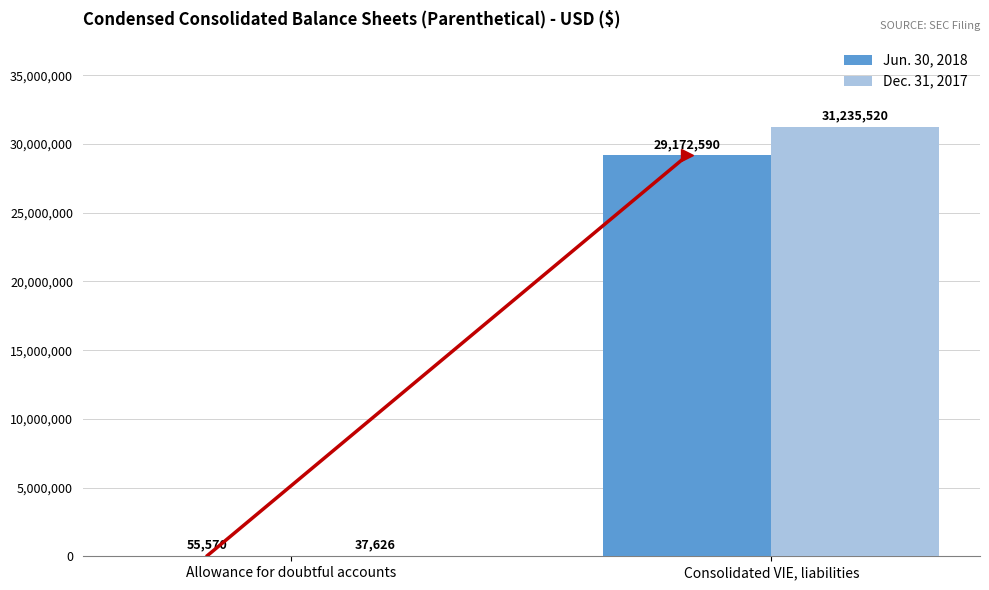

What is the sum of all Dec. 31, 2017 values?

31273146